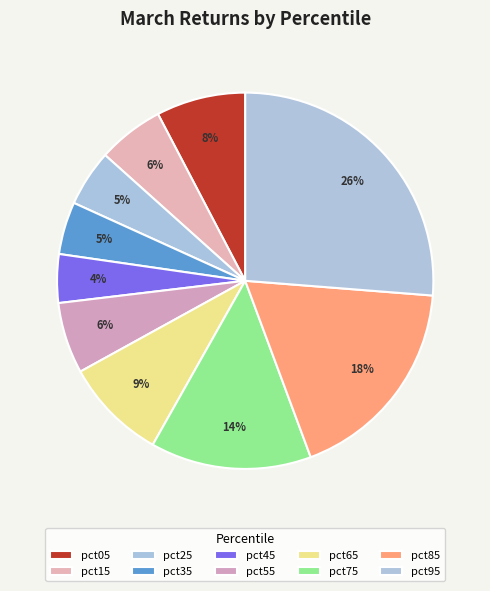

The pct55 slice represents 1% of the pie. True or false?

False